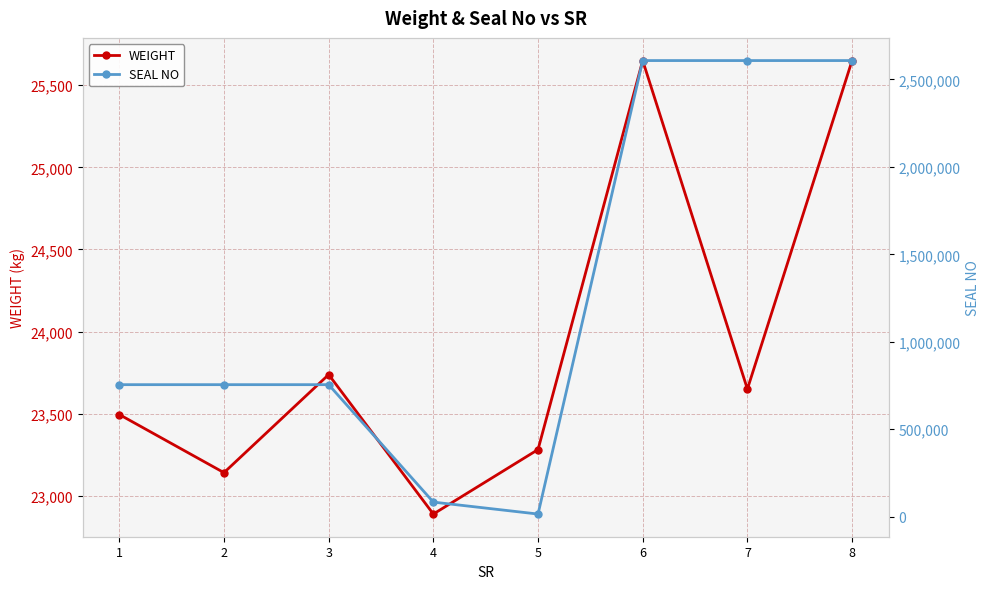

Reading left to right, transcribe all the data shown in this chart.

WEIGHT: 23495.0	23141.0	23738.0	22889.0	23281.7	25650.0	23650.0	25650.0
SEAL NO: 754601.0	754607.0	754613.0	83112.0	14790.0	2607791.0	2607787.0	2607789.0